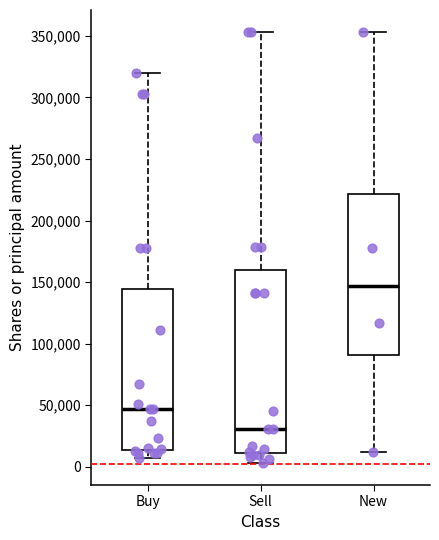

Where is the upper edge of the box for Sell on the y-axis? The values are not printed on the chart, so give them approximately, as read against the axis.

160000